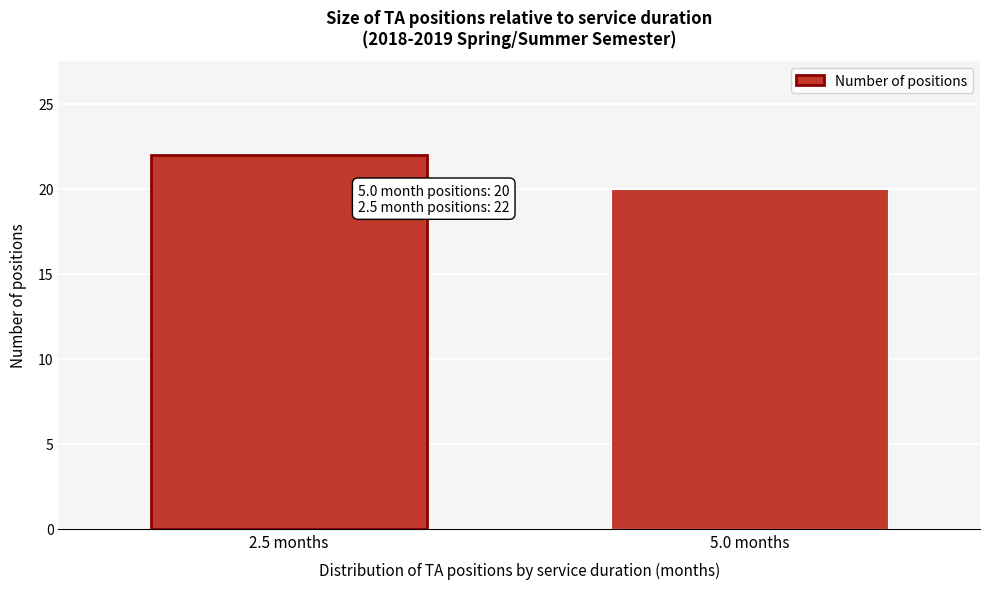

Reading left to right, list all the values displayed in this chart.

22	20